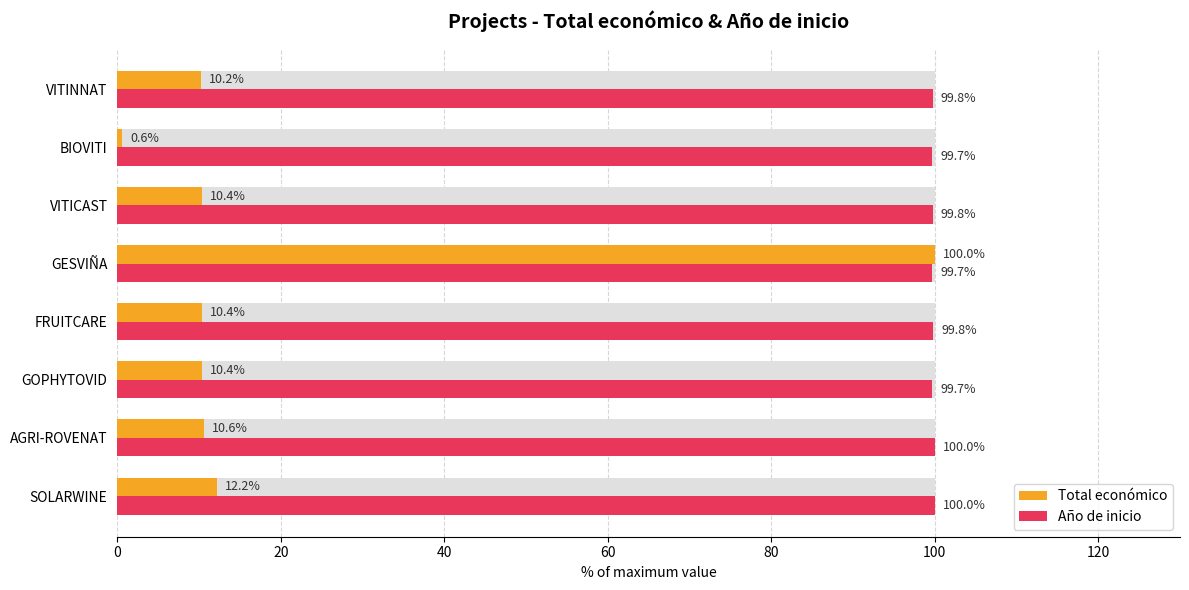

The value of Año de inicio at FRUITCARE is 99.8. True or false?

True